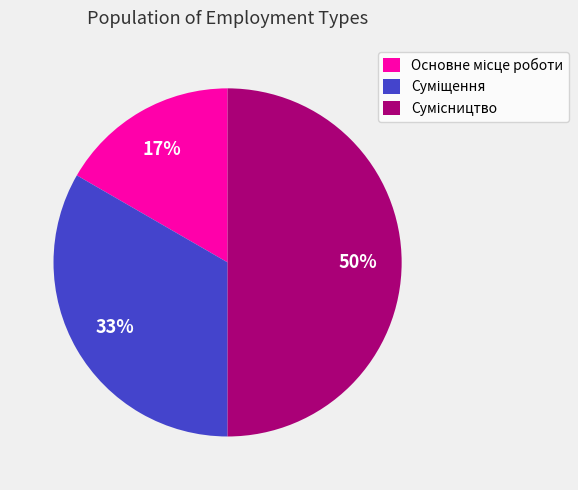

To the nearest percent, what is the difference between the largest and smallest slice percentages?

33%